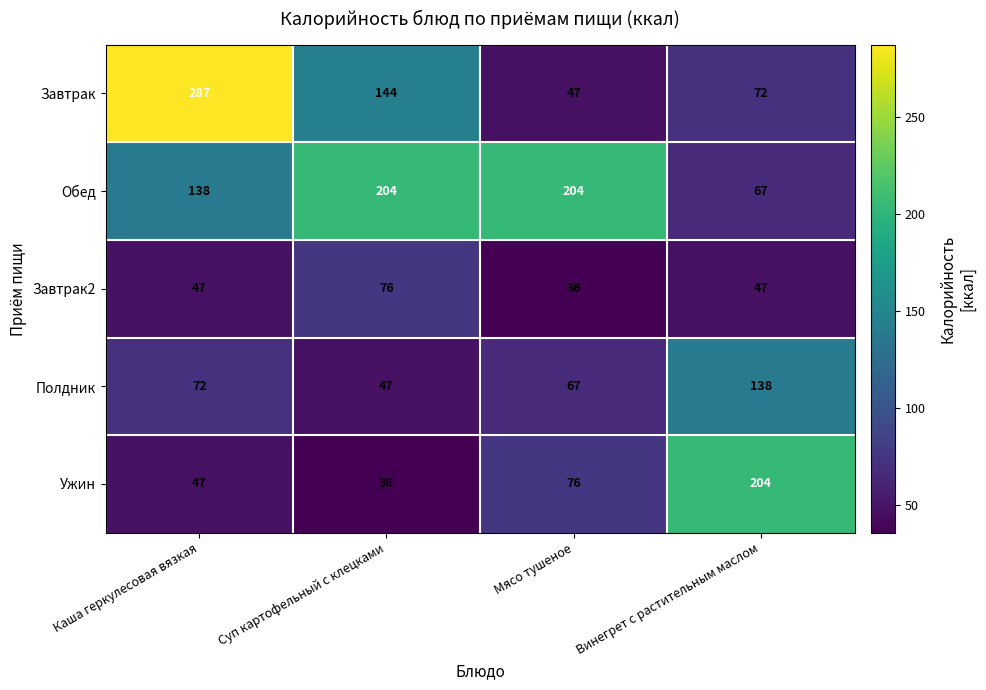

Which series has the widest spread of values?

Завтрак